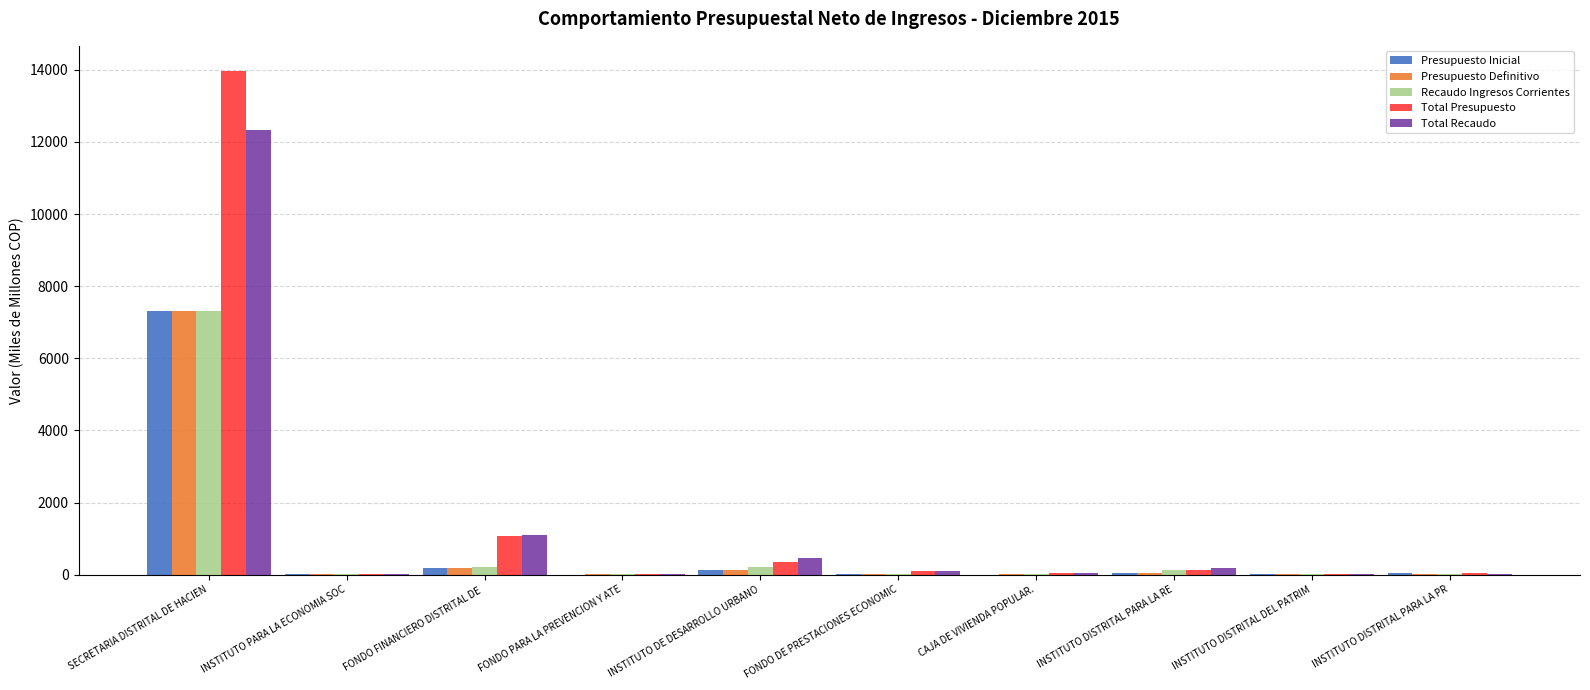

What is the sum of all Total Recaudo values?

14255.7